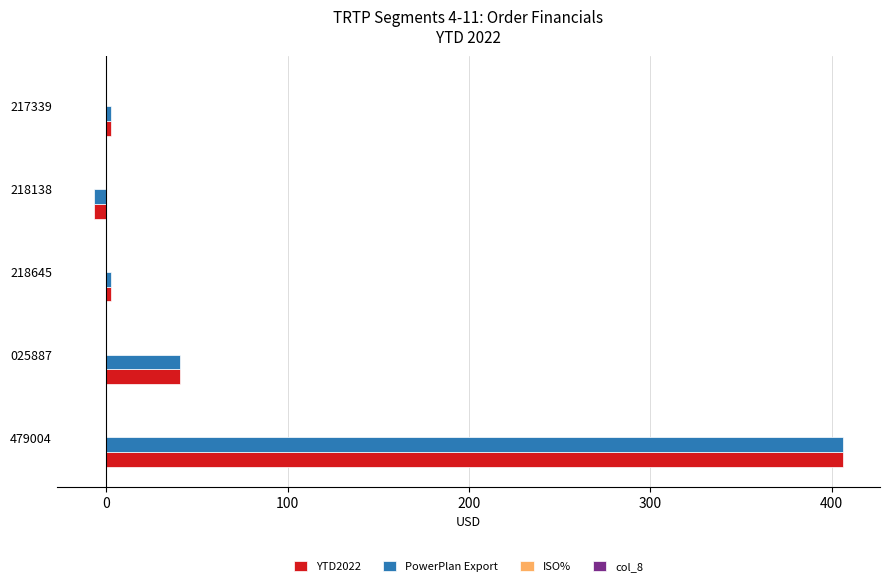

The PowerPlan Export series shows 2.5 at 217339. True or false?

True